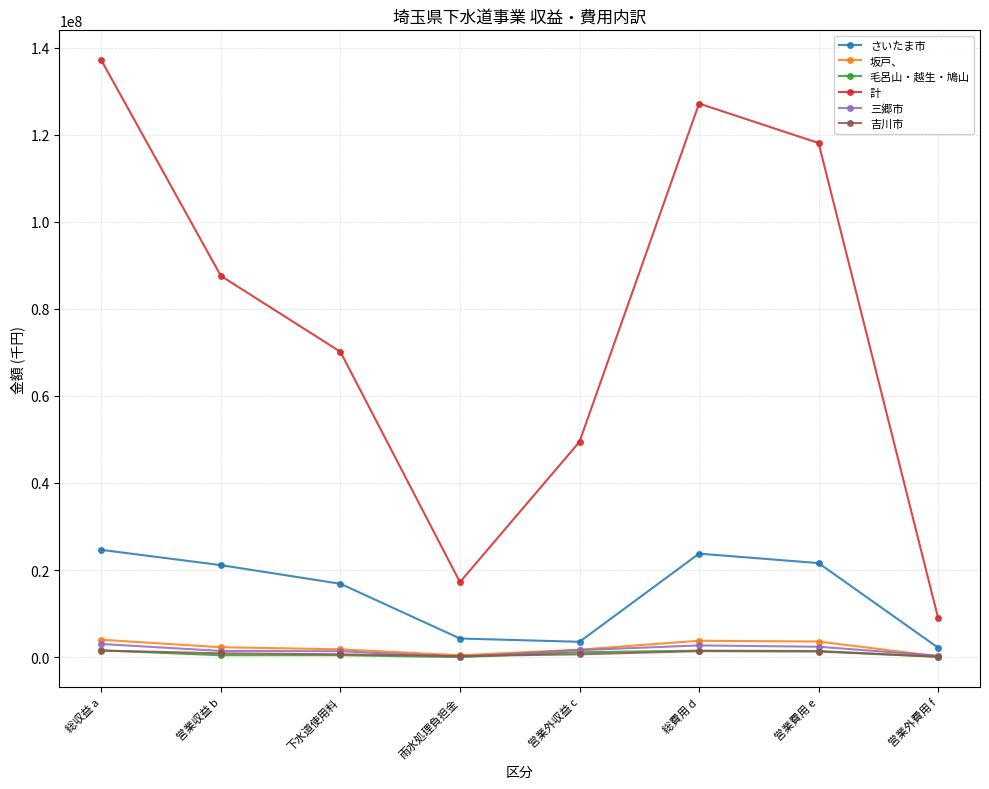

True or false: さいたま市 and 計 cross at least once.

False